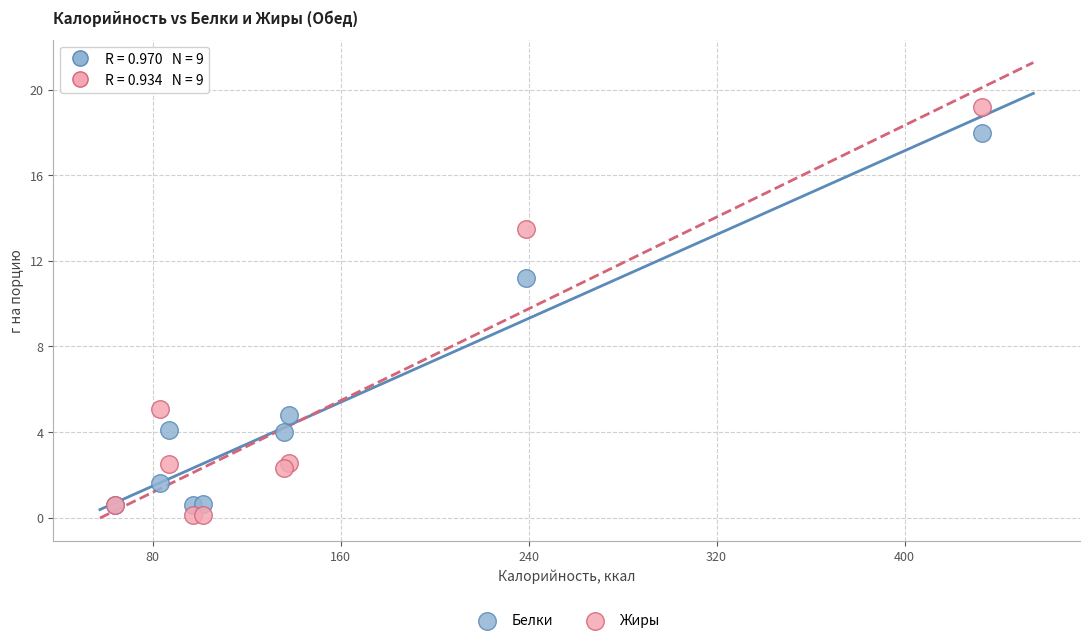

Which series contains the lowest Y value?

Жиры